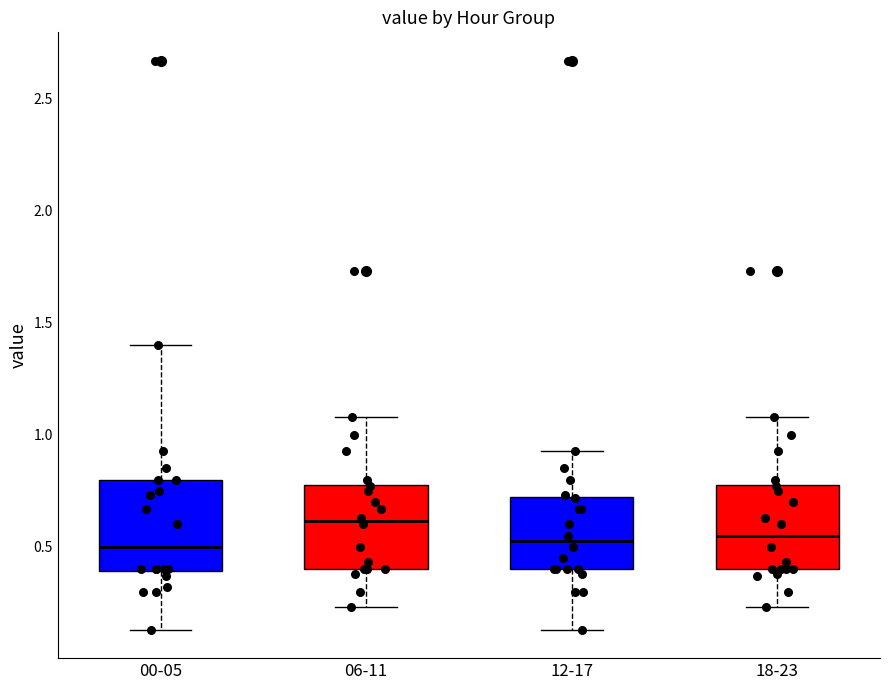

Where is the upper edge of the box for 18-23 on the y-axis? The values are not printed on the chart, so give them approximately, as read against the axis.

0.80